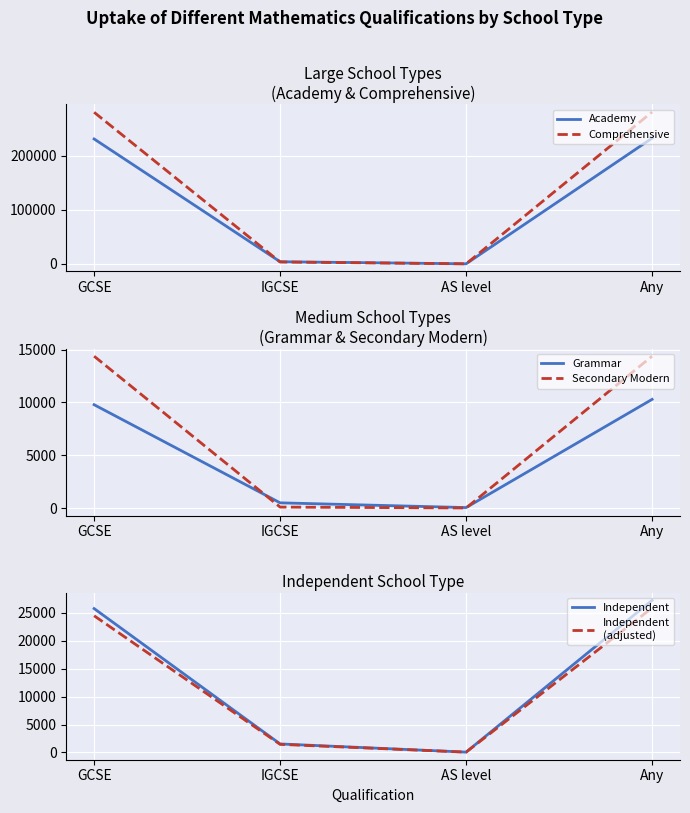

What is the label of the 3rd point from the right?

IGCSE